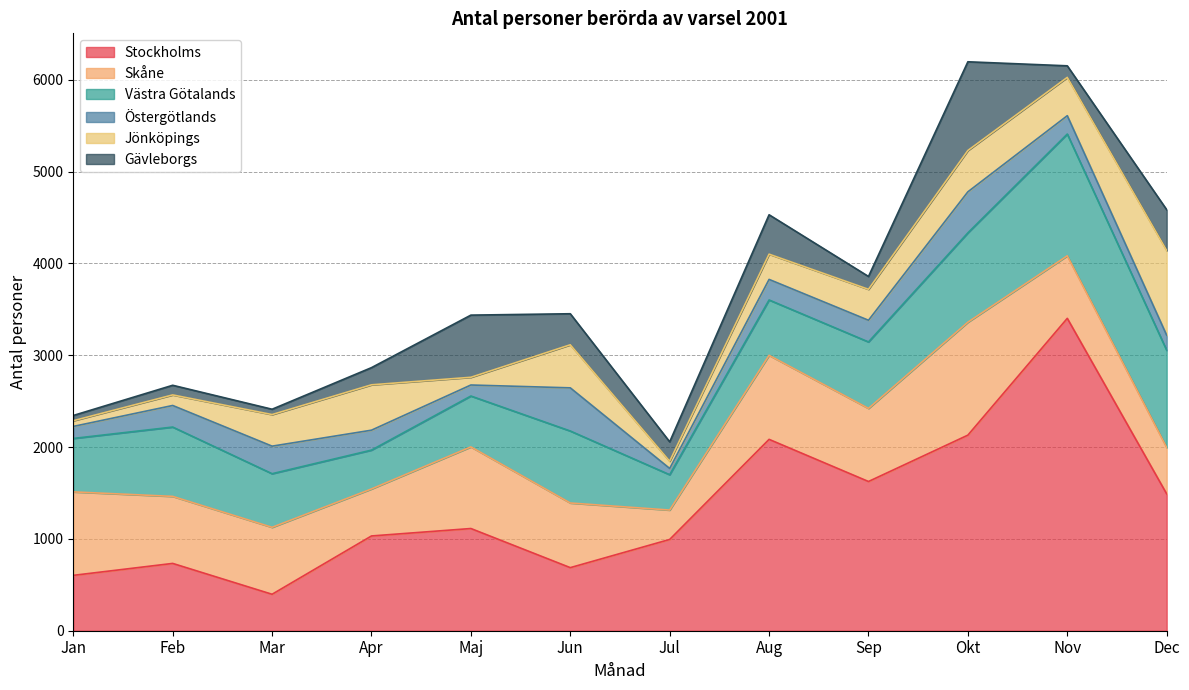

Which series has the largest total across all categories?

Stockholms